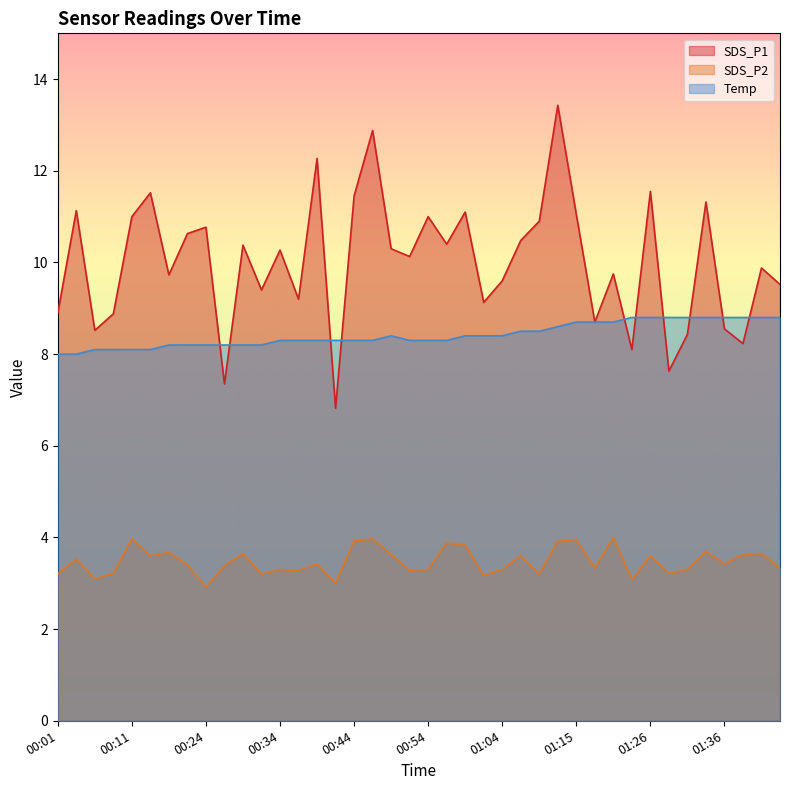

Which series has the widest spread of values?

SDS_P1